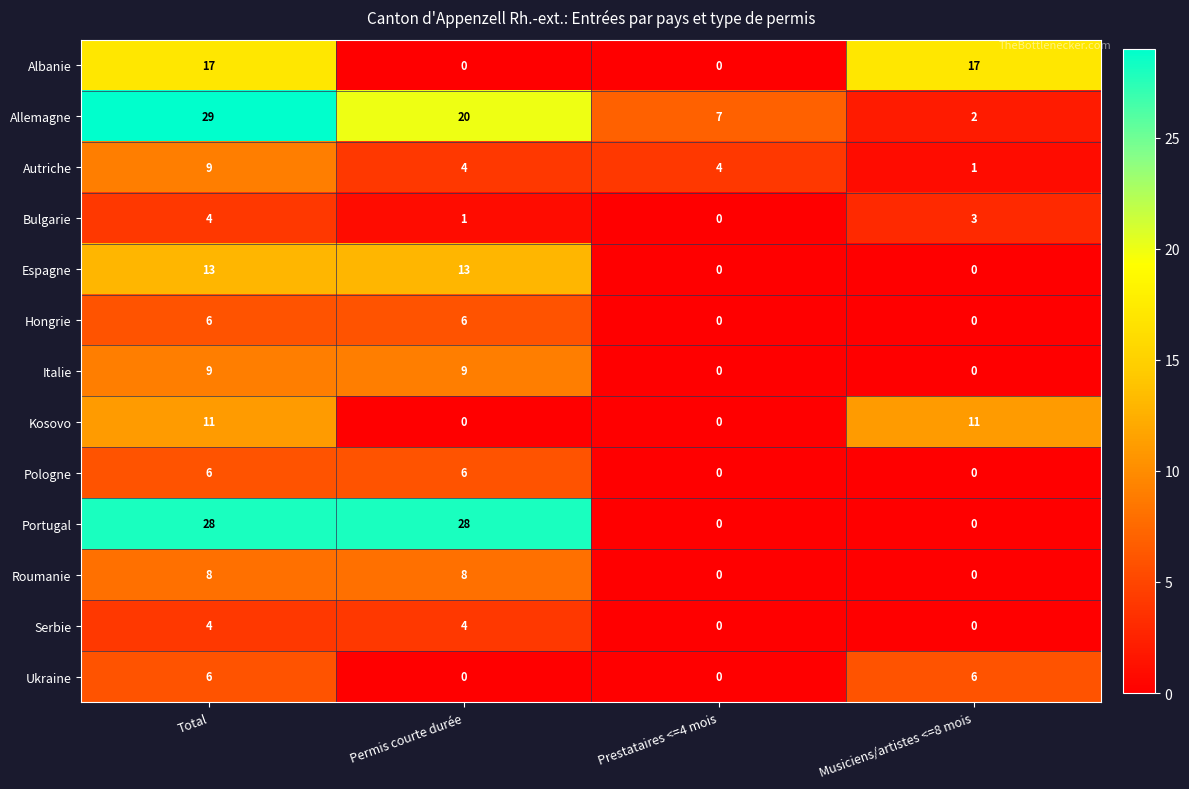

What value does the Pologne series have at Total?

6